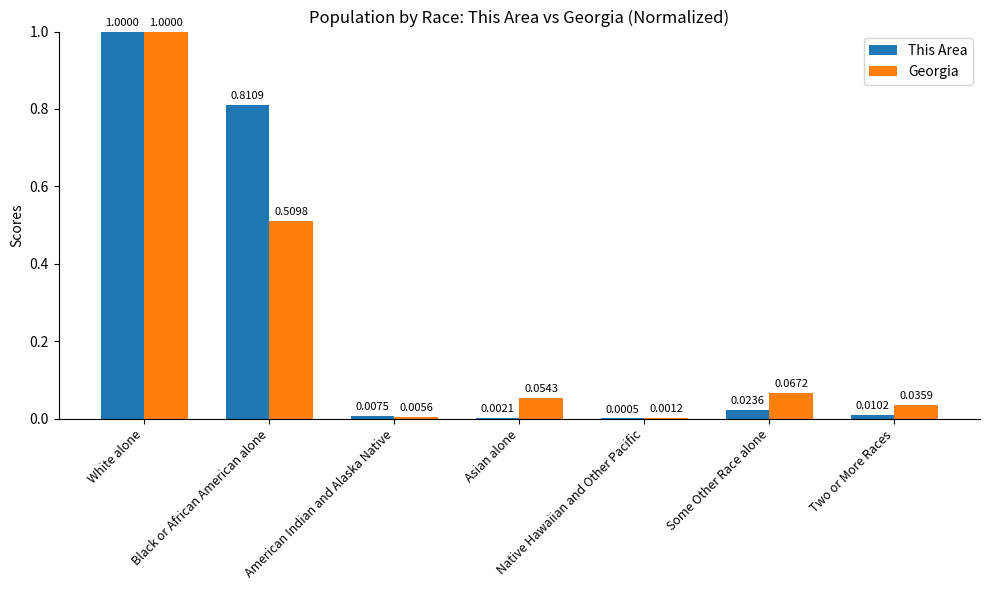

Which label corresponds to the largest value in the chart?

White alone